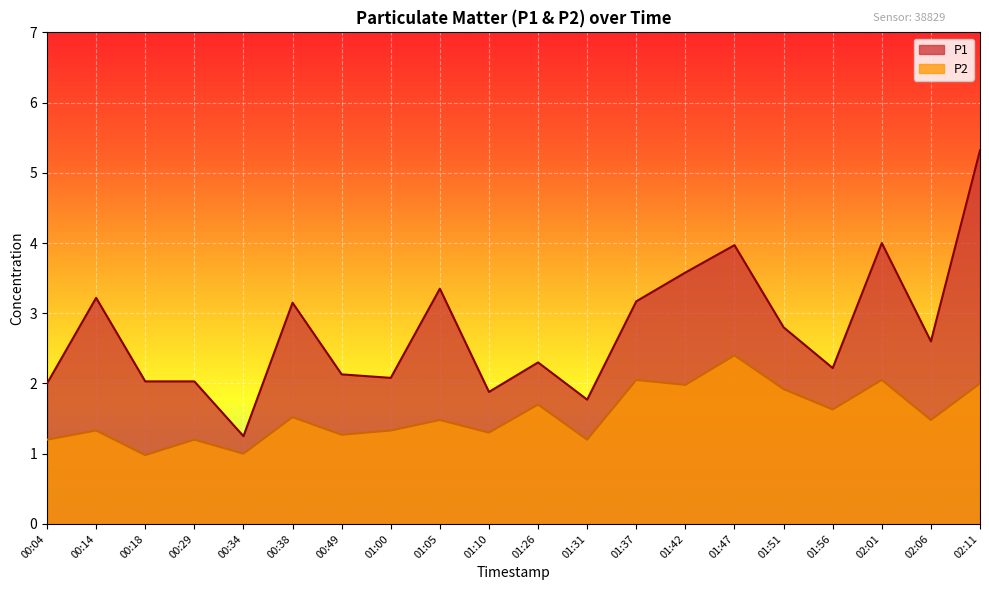

How many data points in P1 are above 2?

16